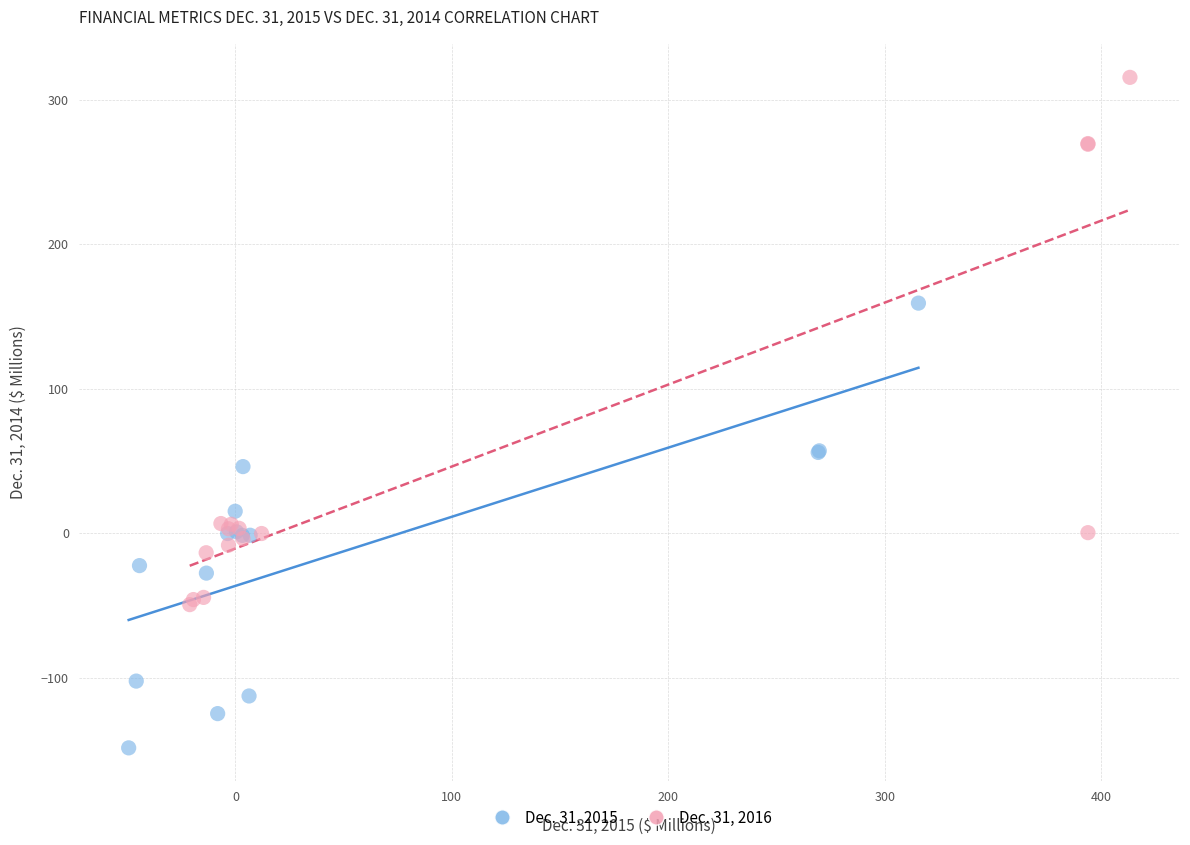

Which series contains the lowest Y value?

Dec. 31, 2015